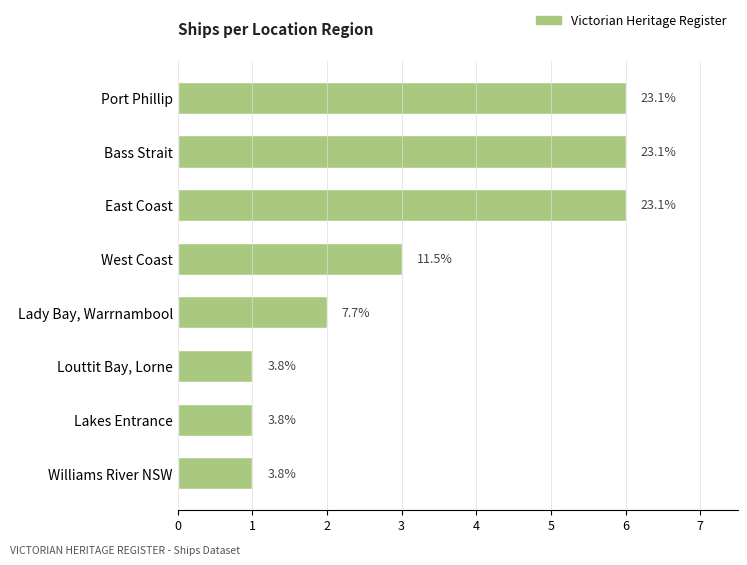

What is the sum of all values?

26